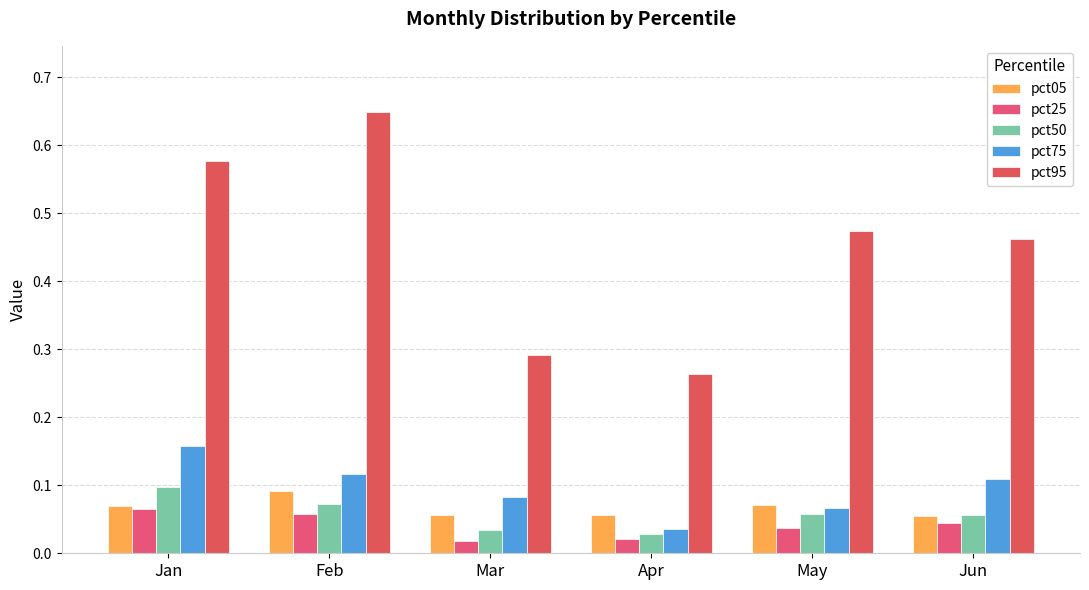

Which has a higher value, May or Mar?

May